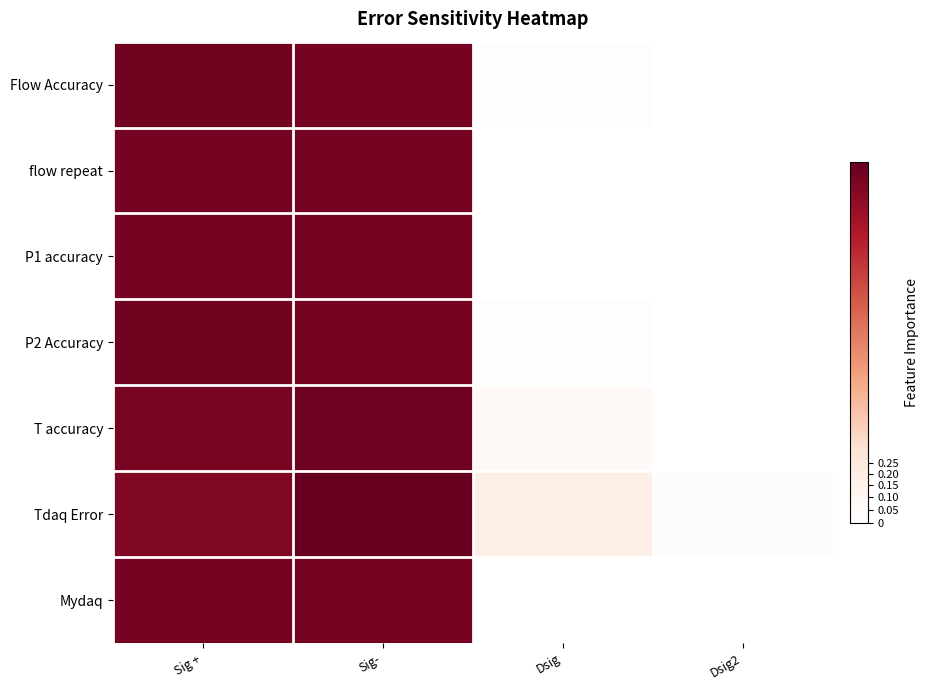

Which series has the largest total across all categories?

Tdaq Error